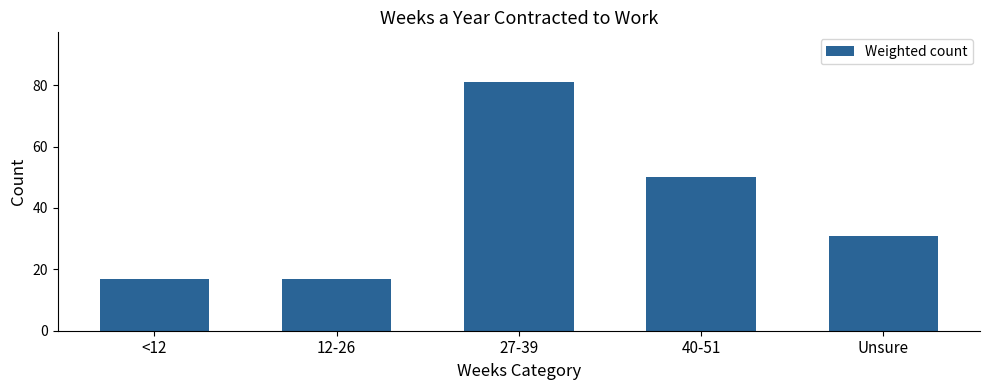

How many data points does each series have?

5